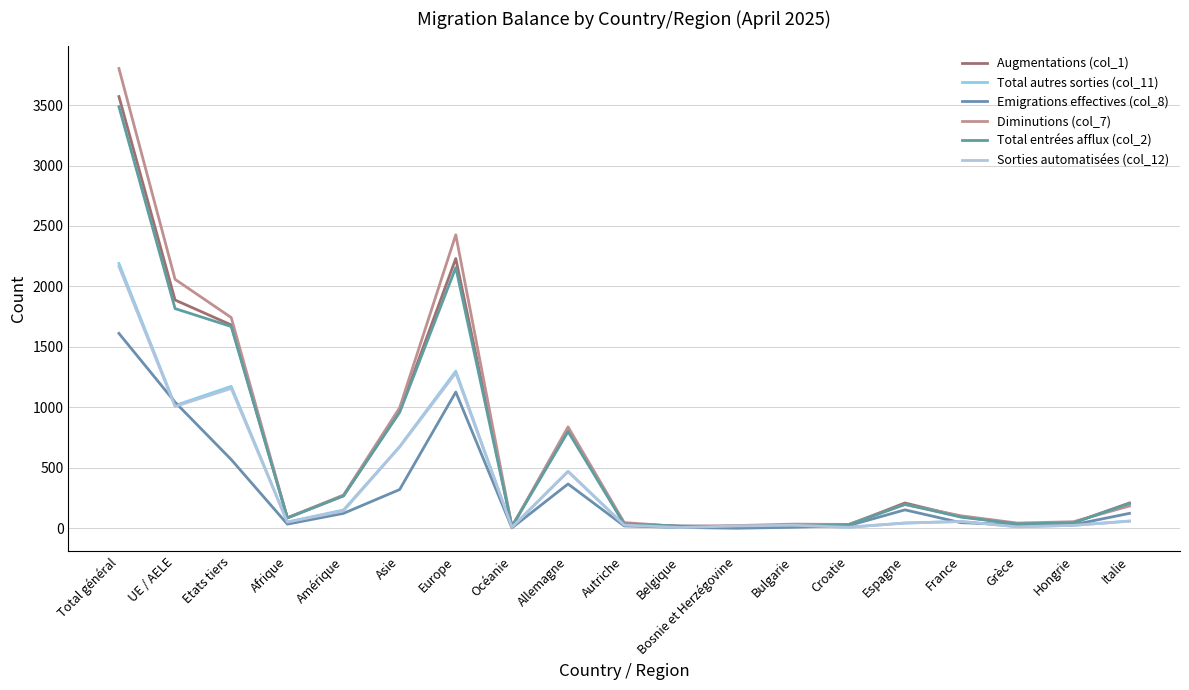

Is it true that Total entrées afflux (col_2) equals 46 at Hongrie?

True